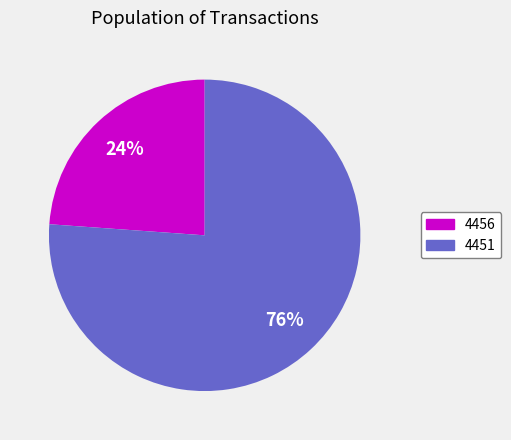

To the nearest percent, what is the average slice percentage?

50%